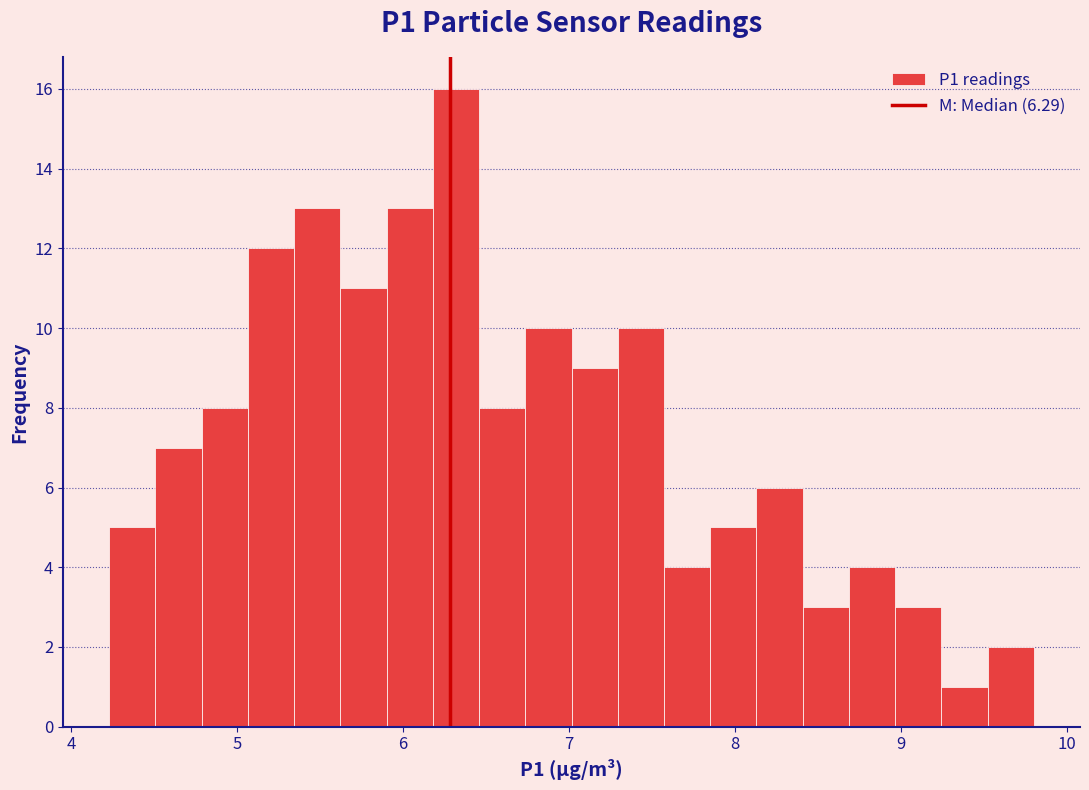

Read against the x-axis, roughly where is the centre of the tallest bar?

6.3